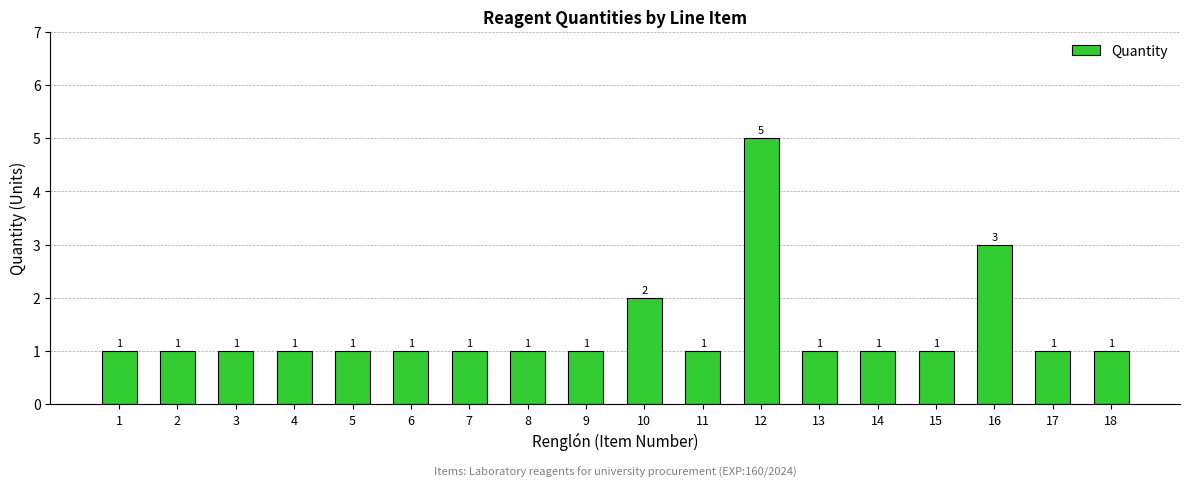

What is the value of the 11th bar from the left?

1